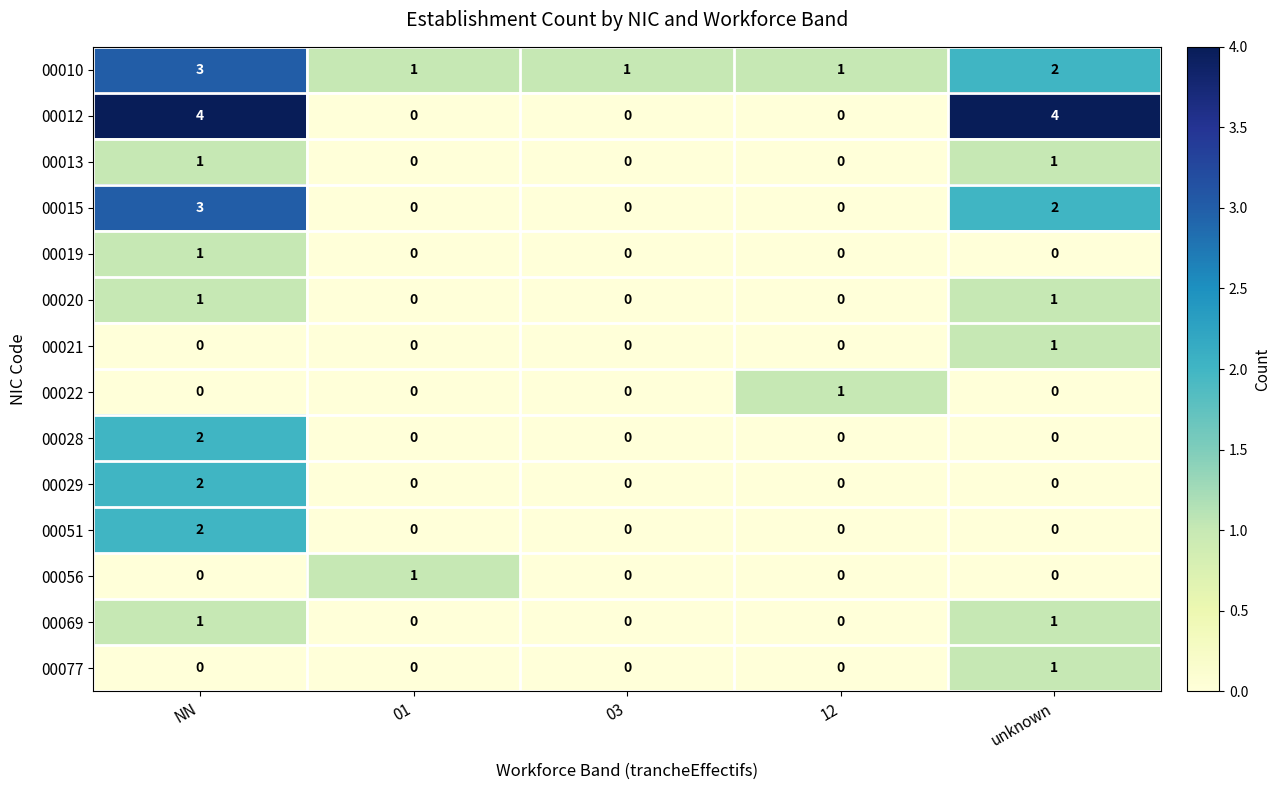

What is the spread (max minus min) of values at unknown?

4